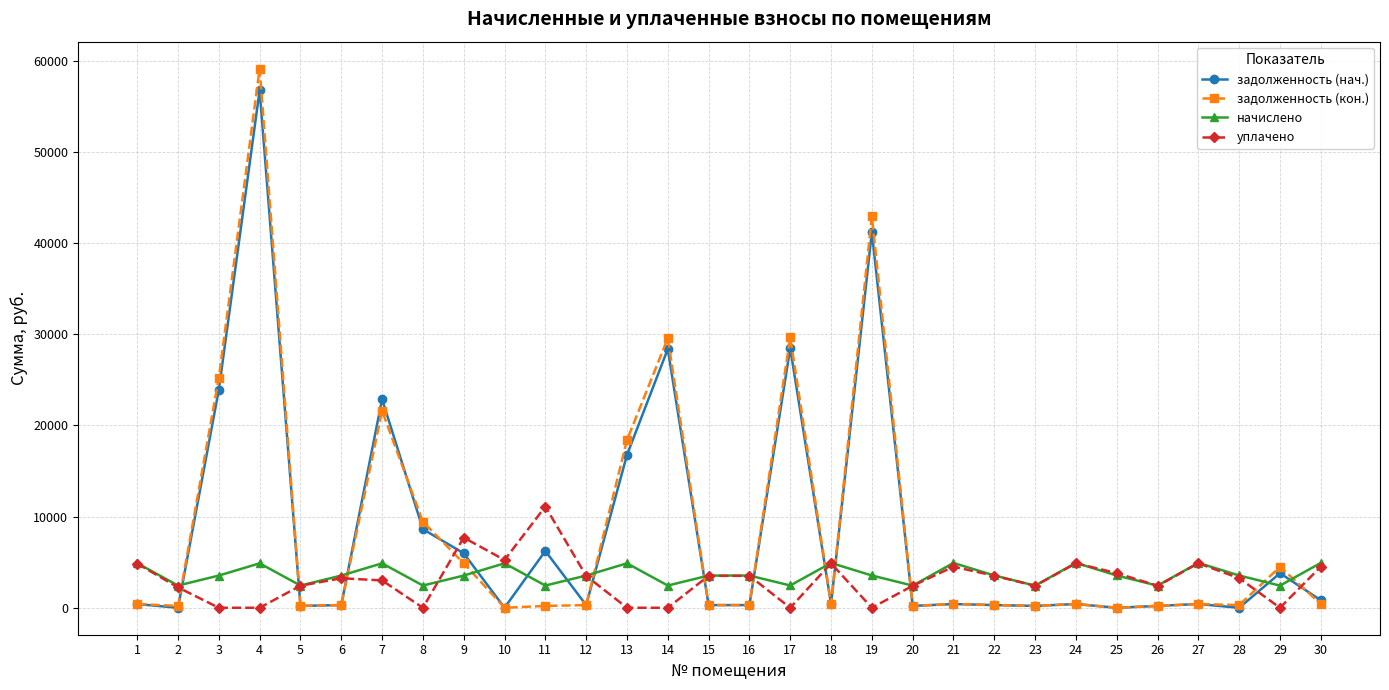

What is the sum of the начислено values at 21 and 30?

9838.2